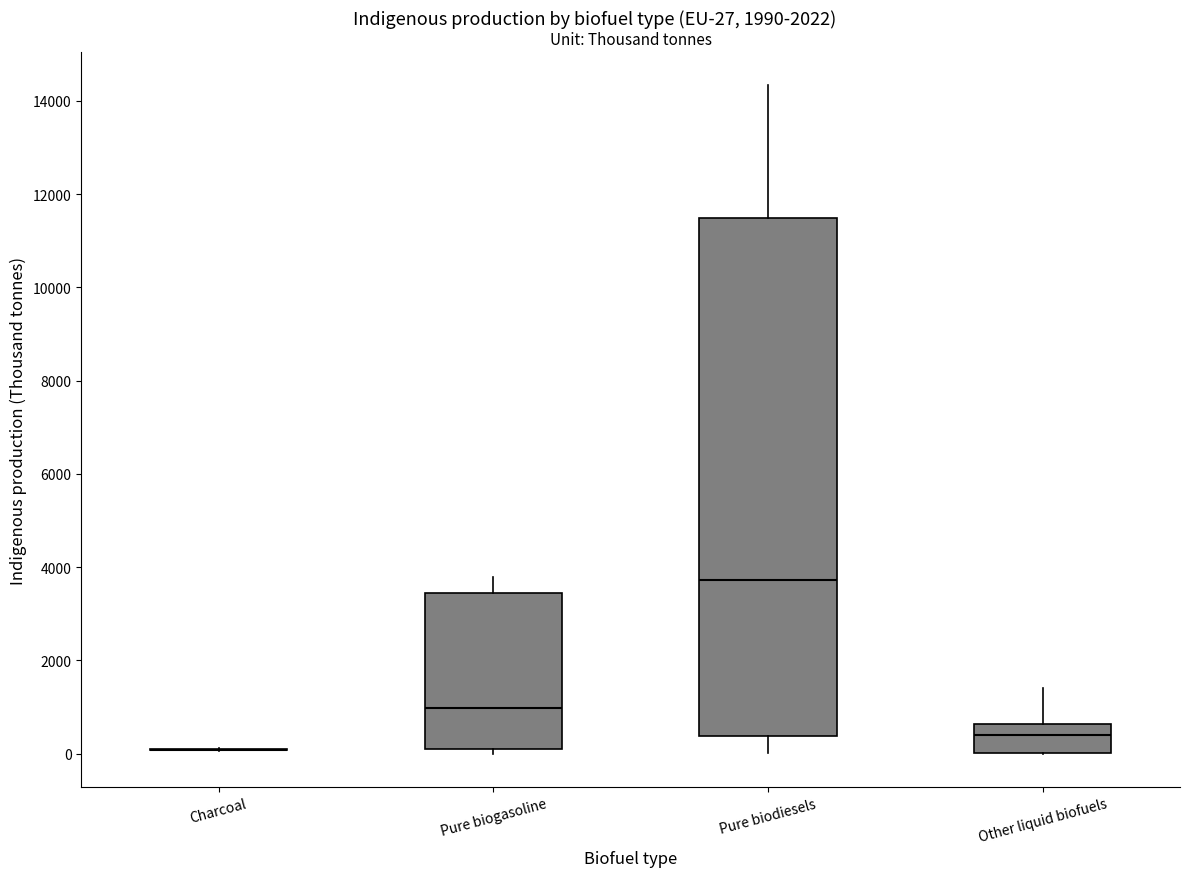

Reading left to right, read every box against the y-axis: the position of its median line, the range the box covers, and the ends of its whiskers. The values are not printed on the chart, so give them approximately, as read against the axis.

Charcoal: box collapsed to a line at 0, whiskers 0 to 200
Pure biogasoline: median 1000, box 0 to 3400, whiskers 0 (just below the box's lower edge) to 3800
Pure biodiesels: median 3800, box 400 to 11400, whiskers 0 to 14400
Other liquid biofuels: median 400, box 0 to 600, whiskers 0 to 1400